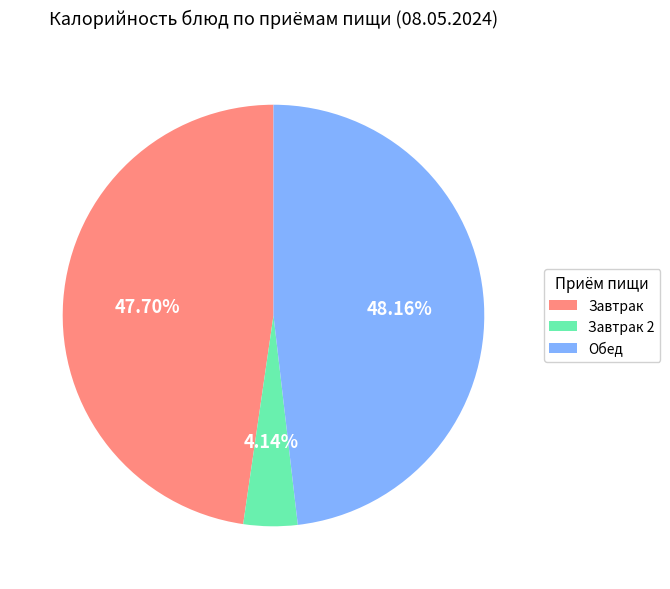

Does any single category account for the majority?

No